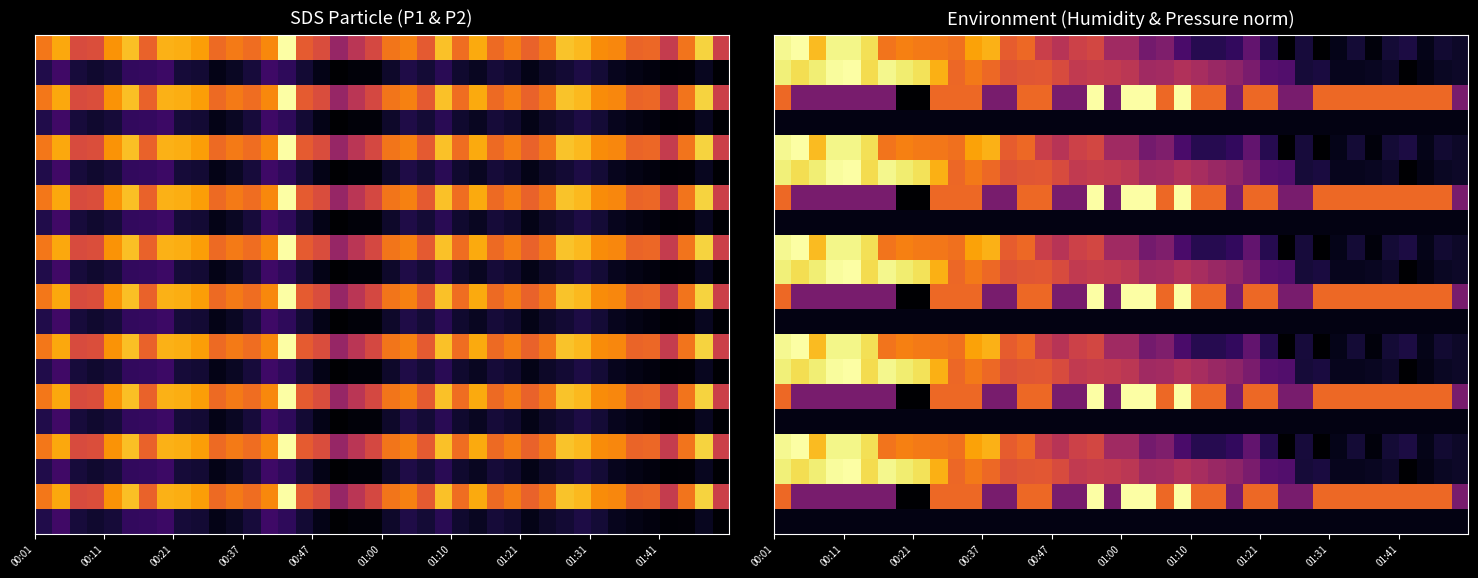

How many categories are shown in the chart?

40